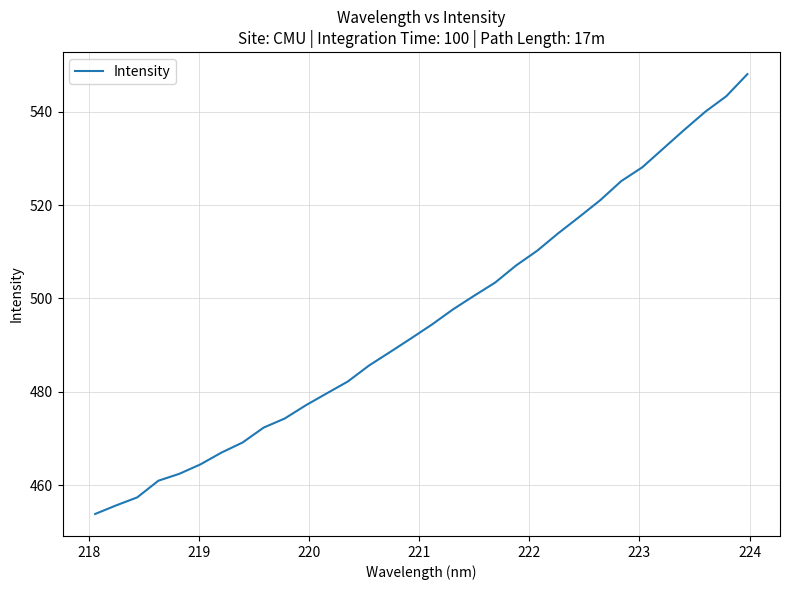

What is the difference between the maximum and minimum values?

94.3